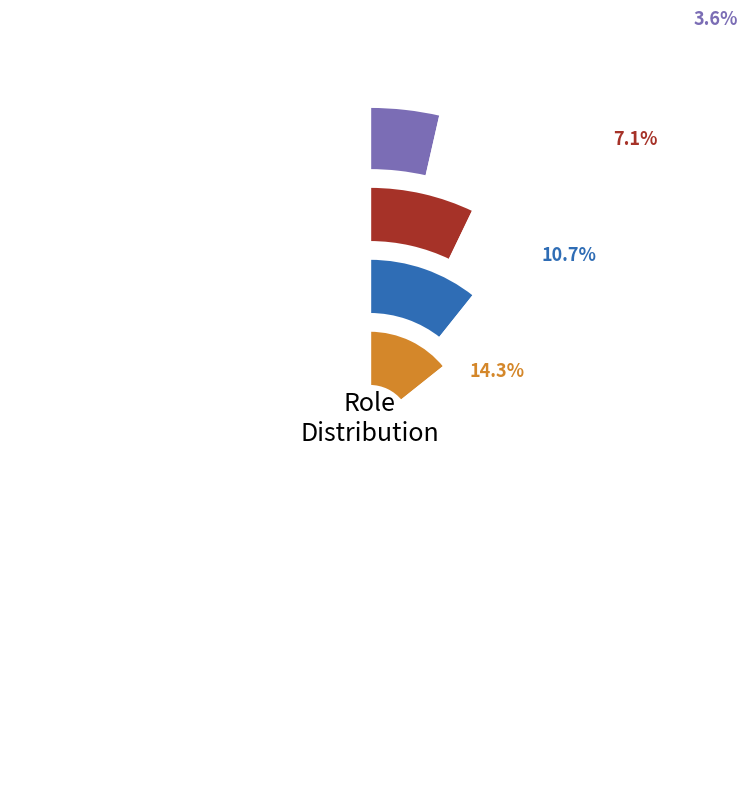

To the nearest percent, what is the combined percentage of GATEMITRA and TRD PATROLMAN?

43%